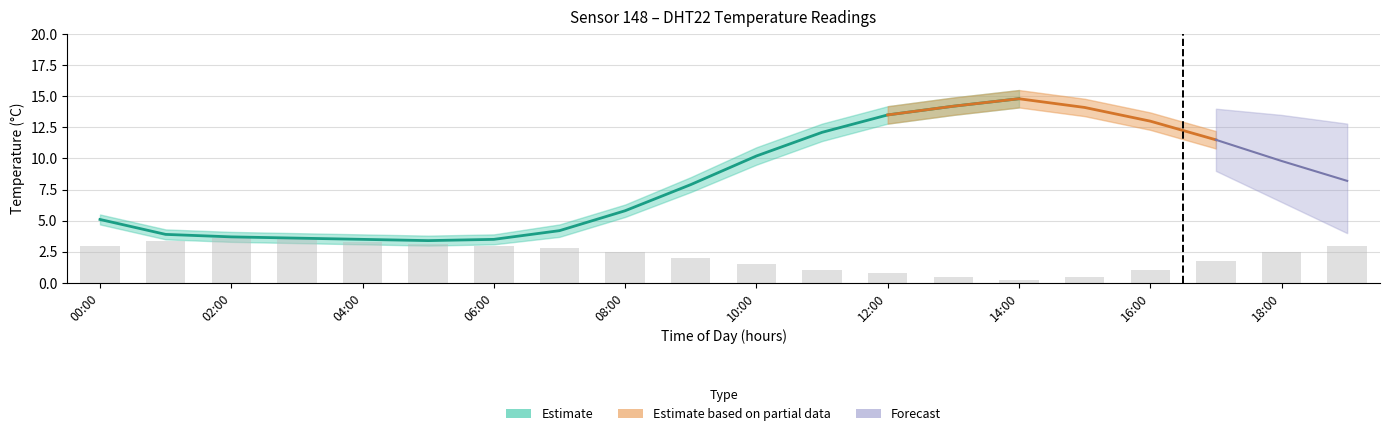

Are the bars grouped side by side (vs. stacked)?

Yes